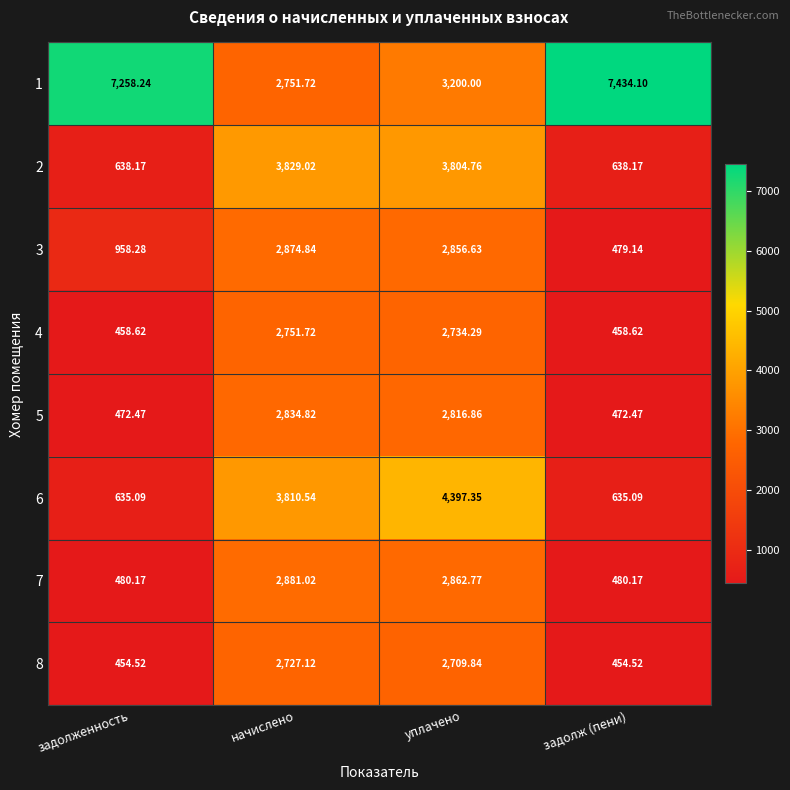

Where does the 1 series first go above 7258?

задолженность